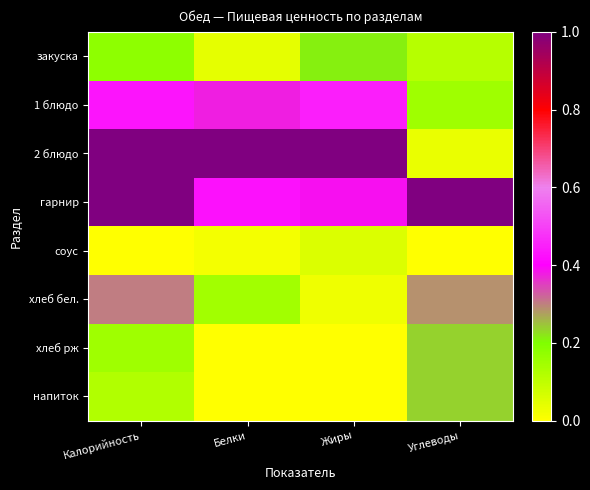

Between Калорийность and Углеводы, which is larger?

Калорийность